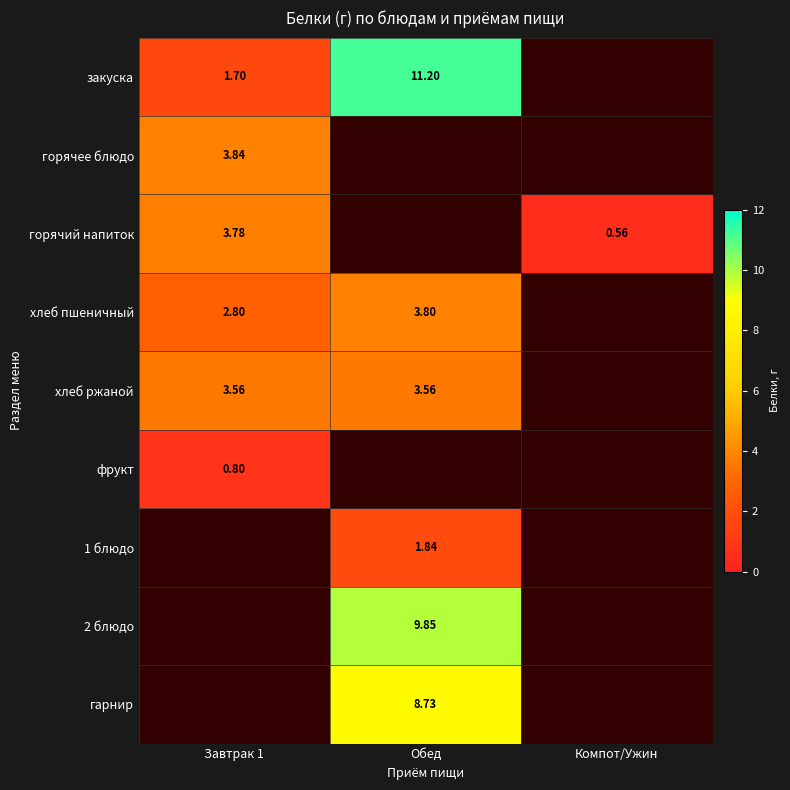

Rank the series at Завтрак 1 from highest to lowest value.

горячее блюдо, горячий напиток, хлеб ржаной, закуска, фрукт, 1 блюдо, 2 блюдо, гарнир, хлеб пшеничный